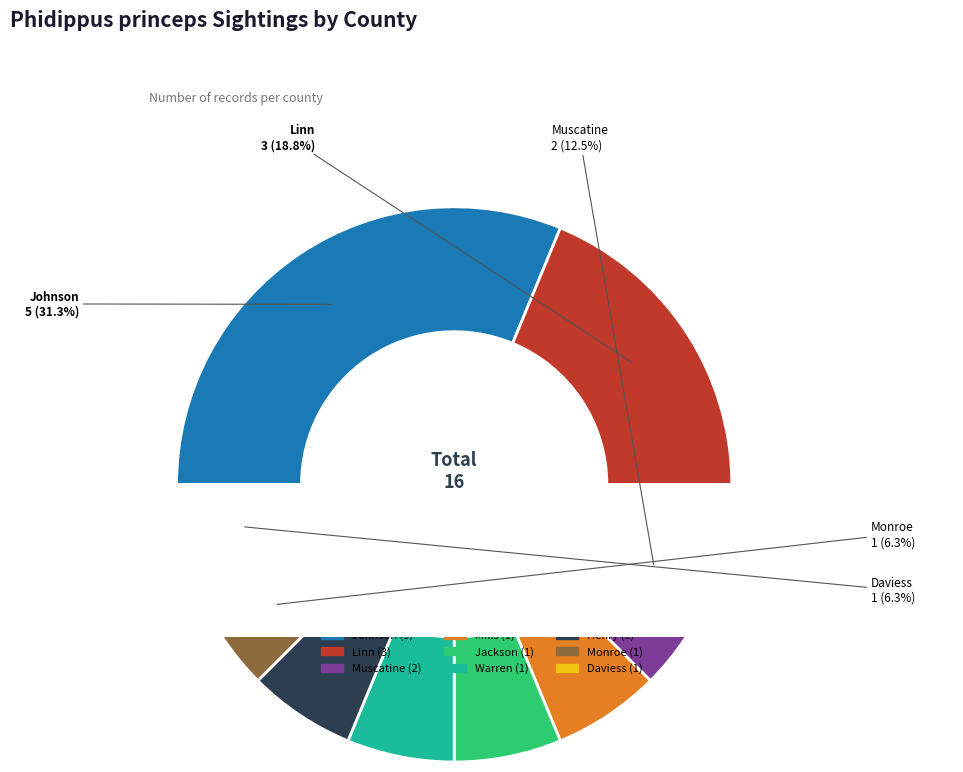

Is Daviess the majority of the pie?

No